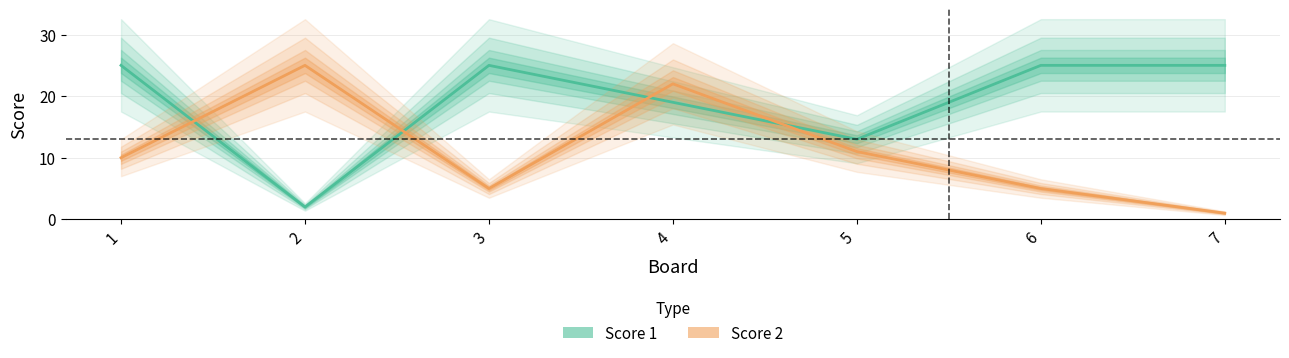

What is the greatest value displayed?

25